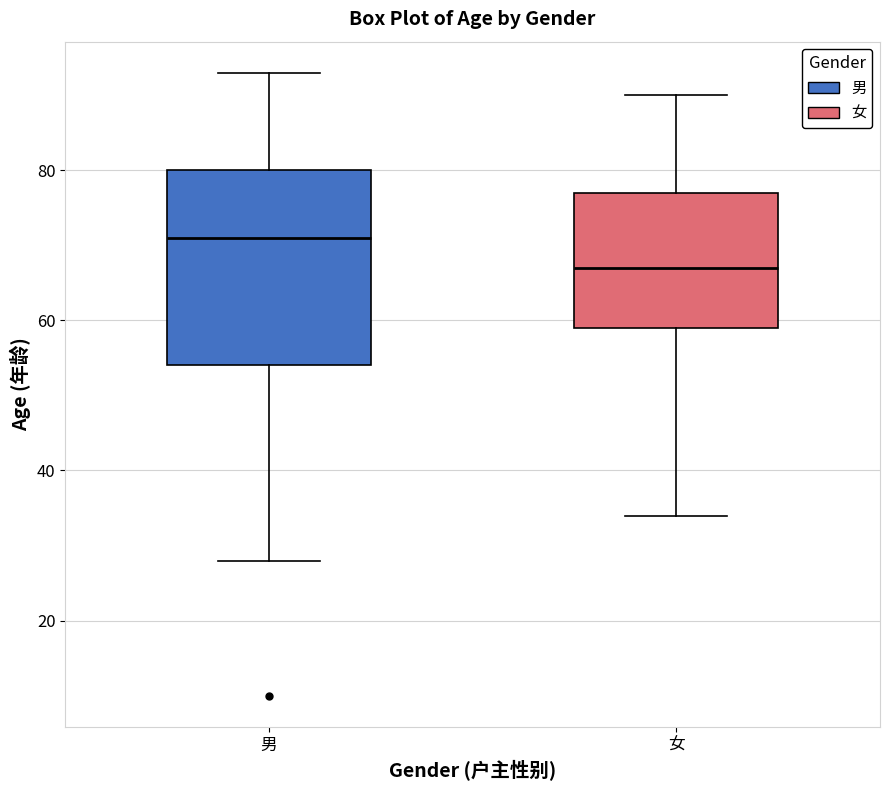

Which box is the tallest, from its lower edge to its upper edge?

男